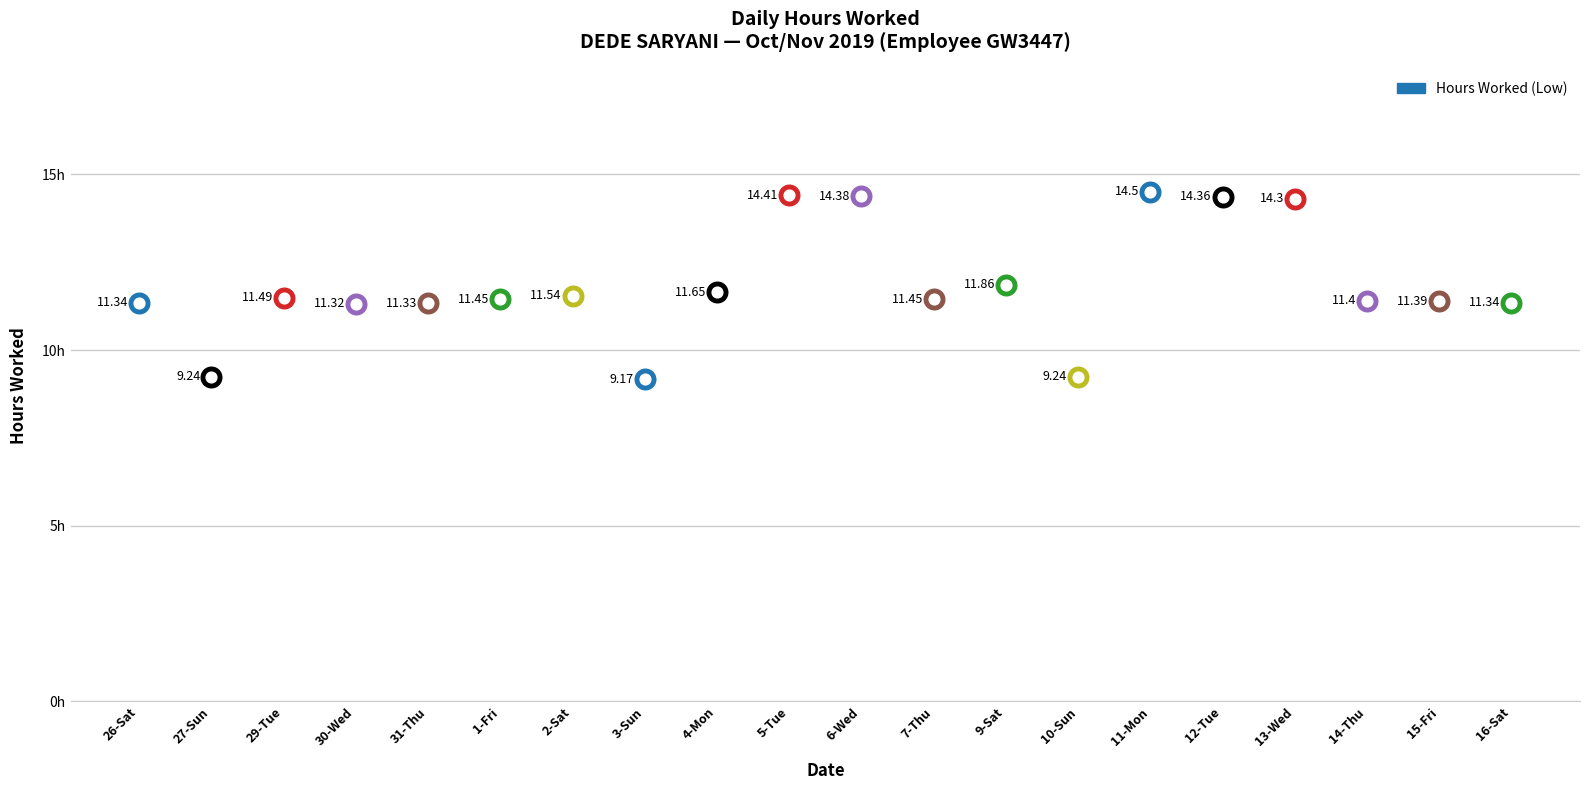

Between 4-Mon and 10-Sun, which is larger?

4-Mon